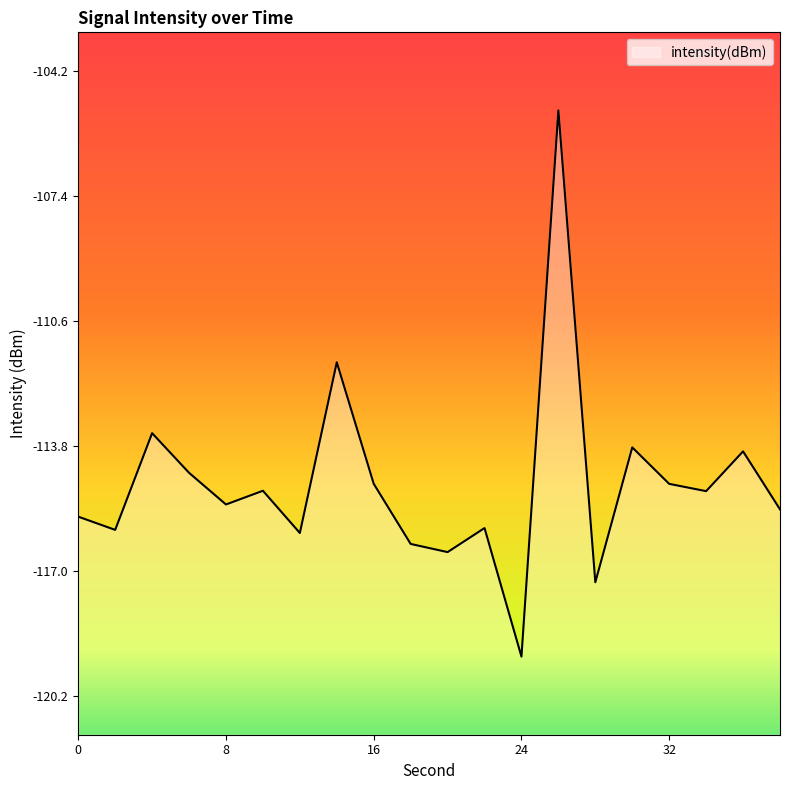

Reading left to right, extract all data points from this chart.

-115.6	-116.0	-113.5	-114.5	-115.3	-115.0	-116.0	-111.7	-114.8	-116.3	-116.5	-115.9	-119.2	-105.2	-117.3	-113.8	-114.8	-115.0	-113.9	-115.4